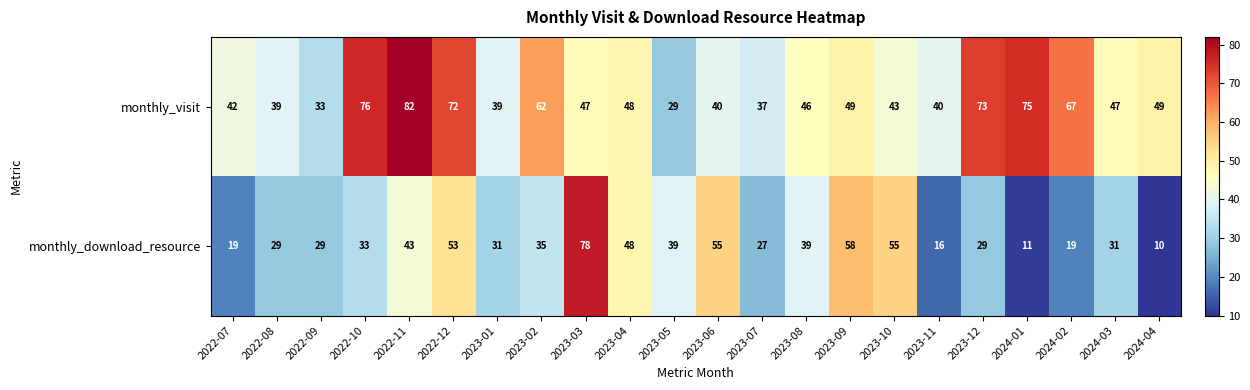

What is the approximate value of monthly_visit at 2023-12?

73